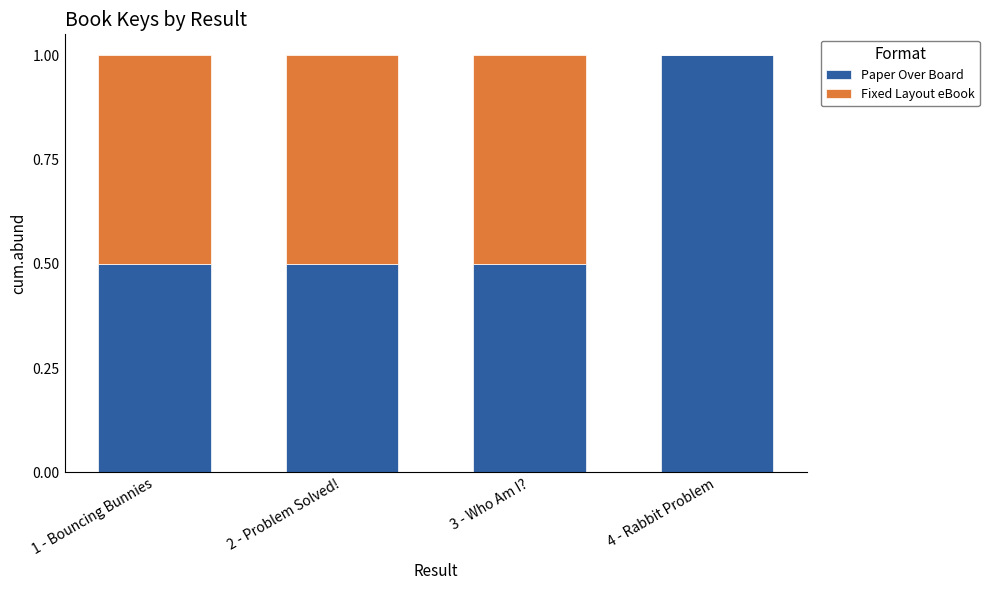

What is the maximum value for Paper Over Board?

1.0